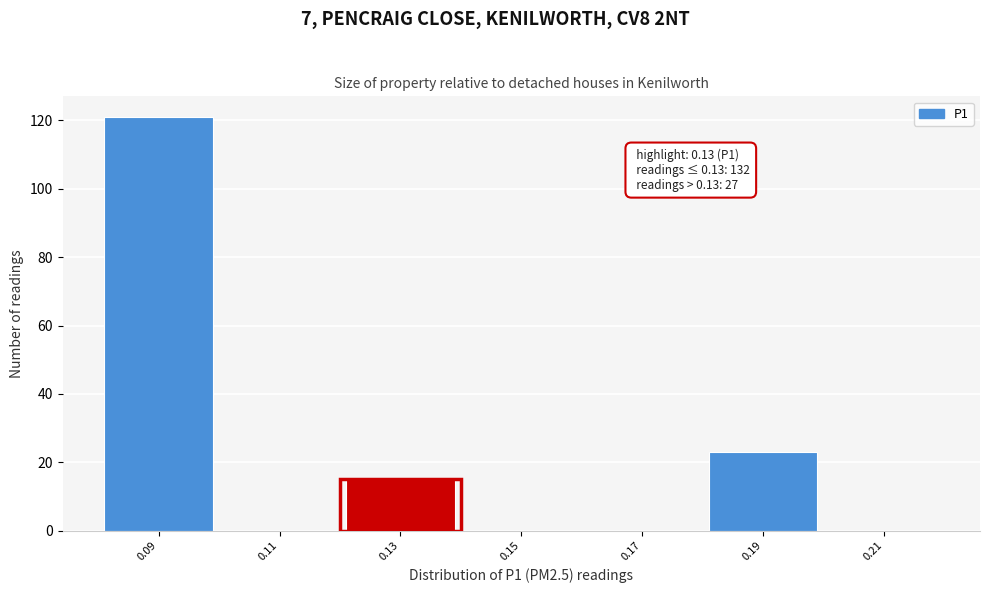

Reading left to right, list all the values displayed in this chart.

0.09=121	0.11=0	0.13=15	0.15=0	0.17=0	0.19=23	0.21=0